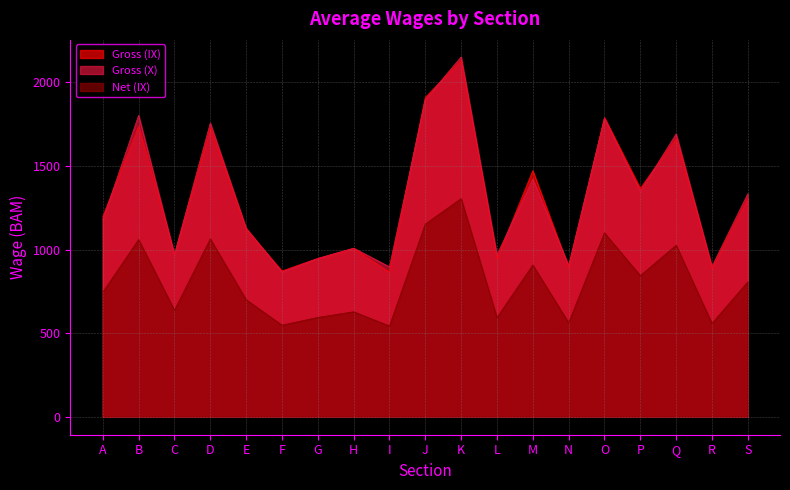

Where does the Gross (X) series first go above 1179?

B